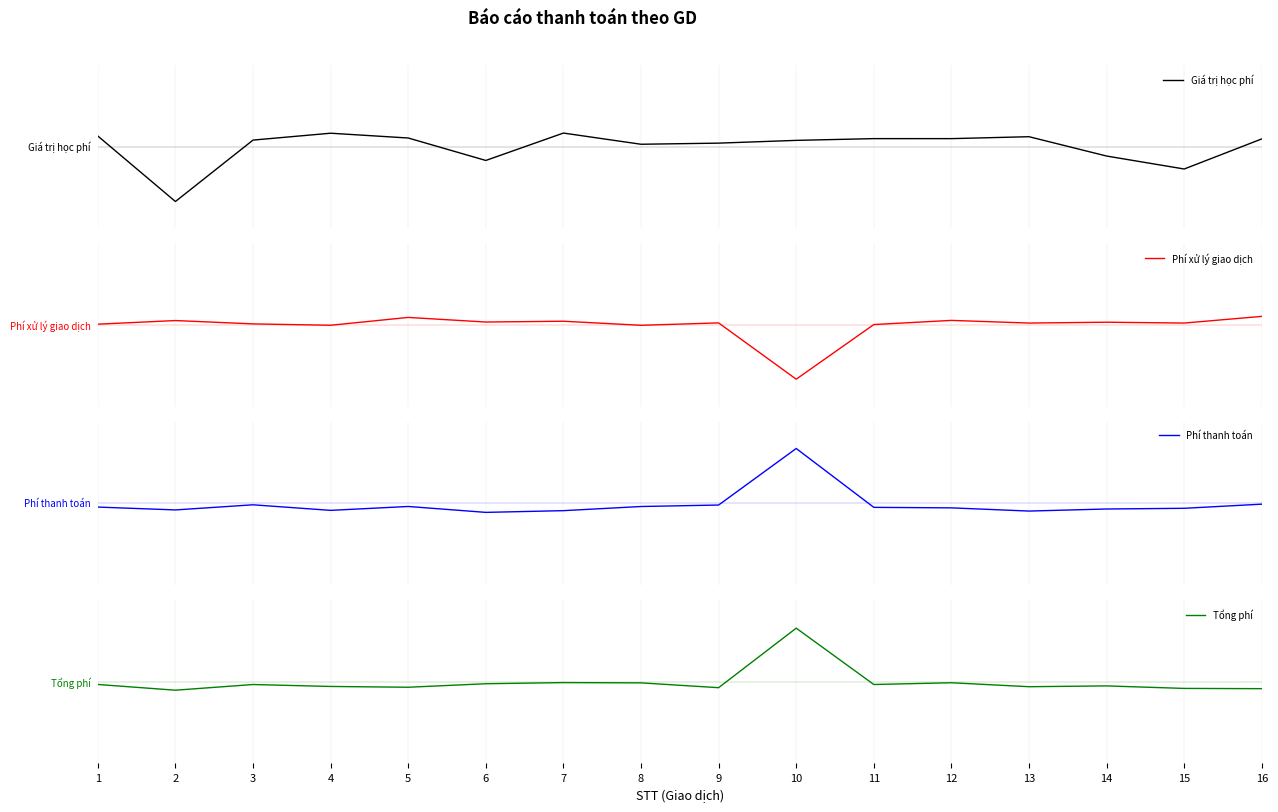

Reading left to right, transcribe all the data shown in this chart.

Giá trị học phí: 0.2	-1.0	0.1	0.2	0.2	-0.3	0.3	0.0	0.1	0.1	0.1	0.1	0.2	-0.2	-0.4	0.1
Phí xử lý giao dịch: 0.0	0.1	0.0	-0.0	0.1	0.1	0.1	-0.0	0.0	-1.0	0.0	0.1	0.0	0.1	0.0	0.2
Phí thanh toán: -0.1	-0.1	-0.0	-0.1	-0.1	-0.2	-0.1	-0.1	-0.0	1.0	-0.1	-0.1	-0.1	-0.1	-0.1	-0.0
Tổng phí: -0.0	-0.2	-0.1	-0.1	-0.1	-0.0	-0.0	-0.0	-0.1	1.0	-0.1	-0.0	-0.1	-0.1	-0.1	-0.1